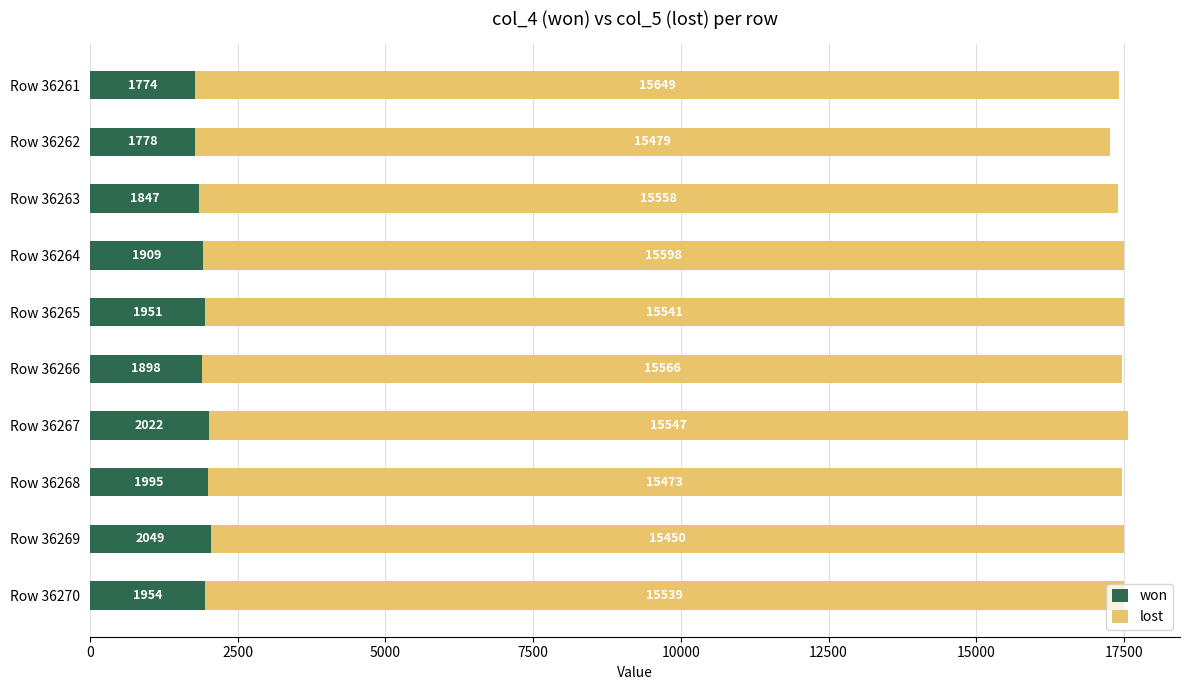

What are all the series names shown in the legend?

won, lost